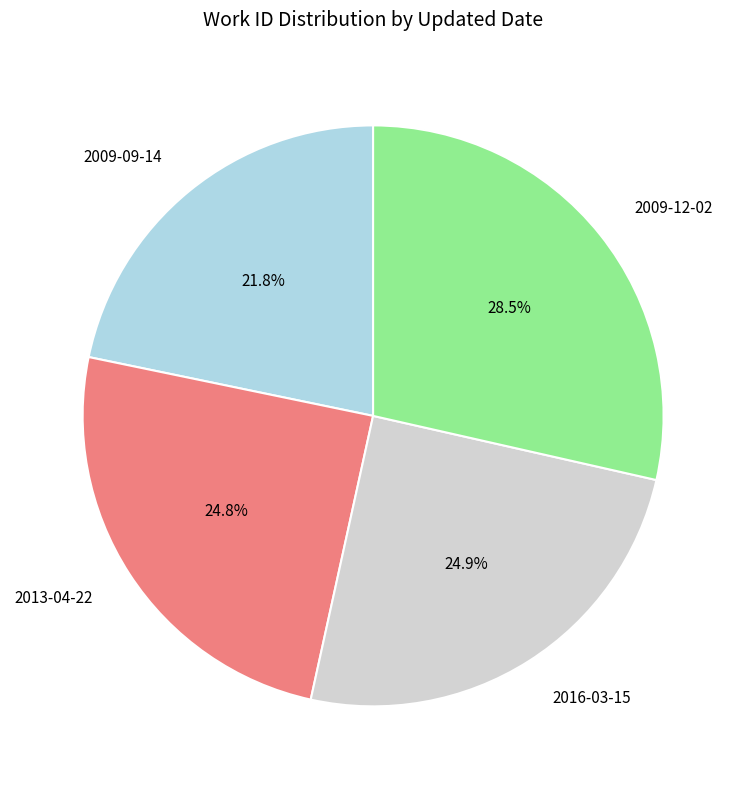

How many segments does this pie chart have?

4